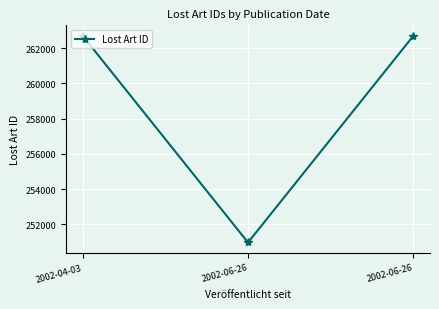

How many lines are shown in the chart?

1